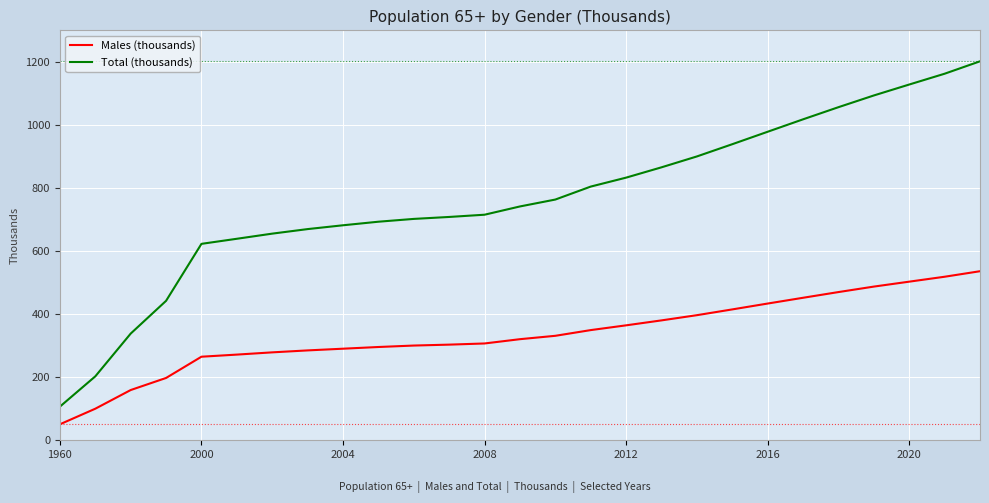

Which series has the widest spread of values?

Total (thousands)